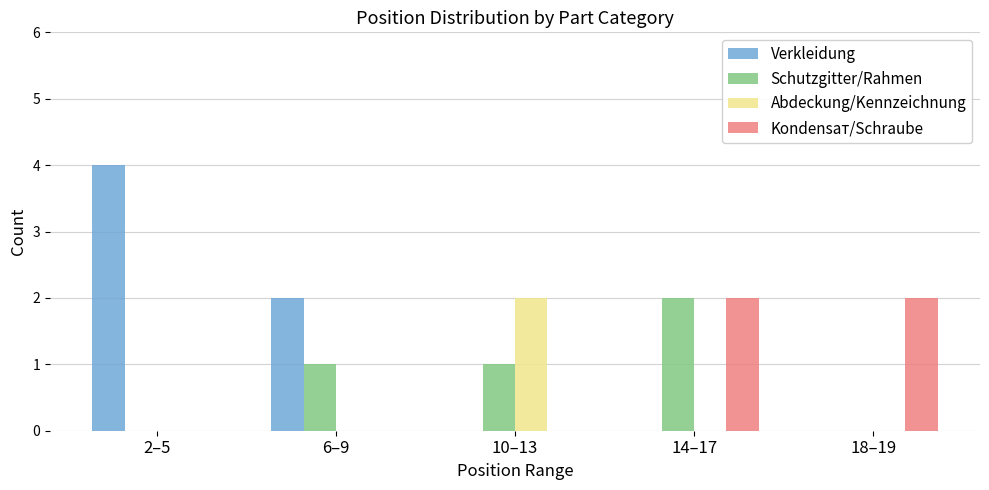

Reading right to left, list all the values displayed in this chart.

Verkleidung: 0	0	0	2	4
Schutzgitter/Rahmen: 0	2	1	1	0
Abdeckung/Kennzeichnung: 0	0	2	0	0
Kondensат/Schraube: 2	2	0	0	0